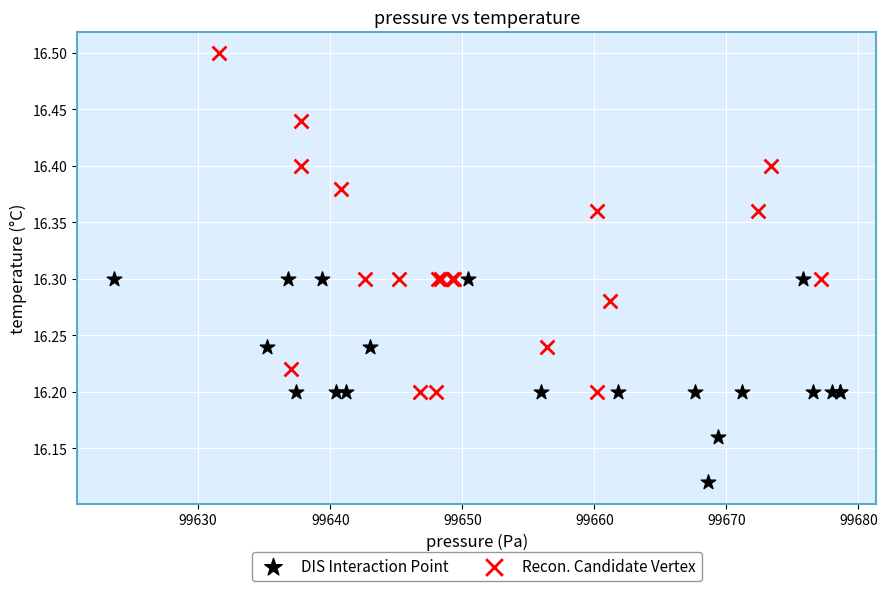

Which series reaches the maximum Y coordinate?

Recon. Candidate Vertex